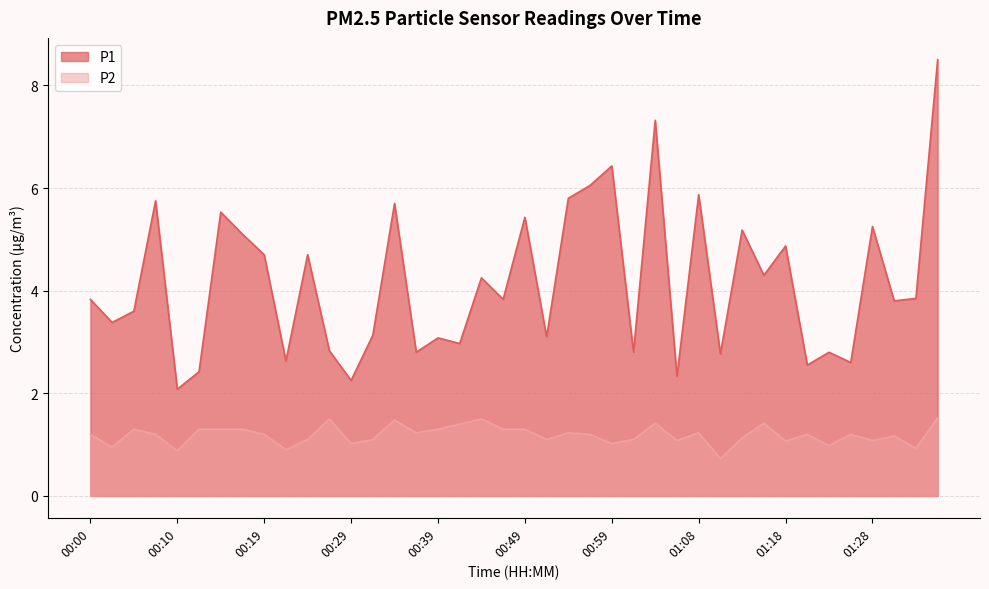

What is the approximate value of P1 at 00:02?

3.4